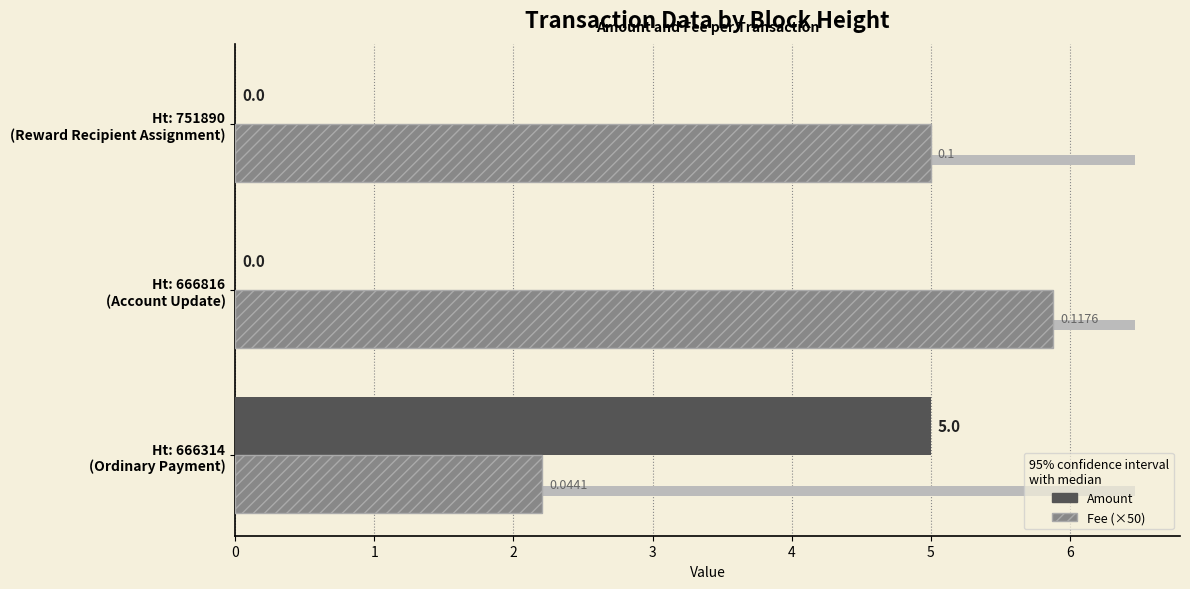

Between Ht: 666314 (Ordinary Payment) and Ht: 751890 (Reward Recipient Assignment), which series saw the biggest shift?

Amount